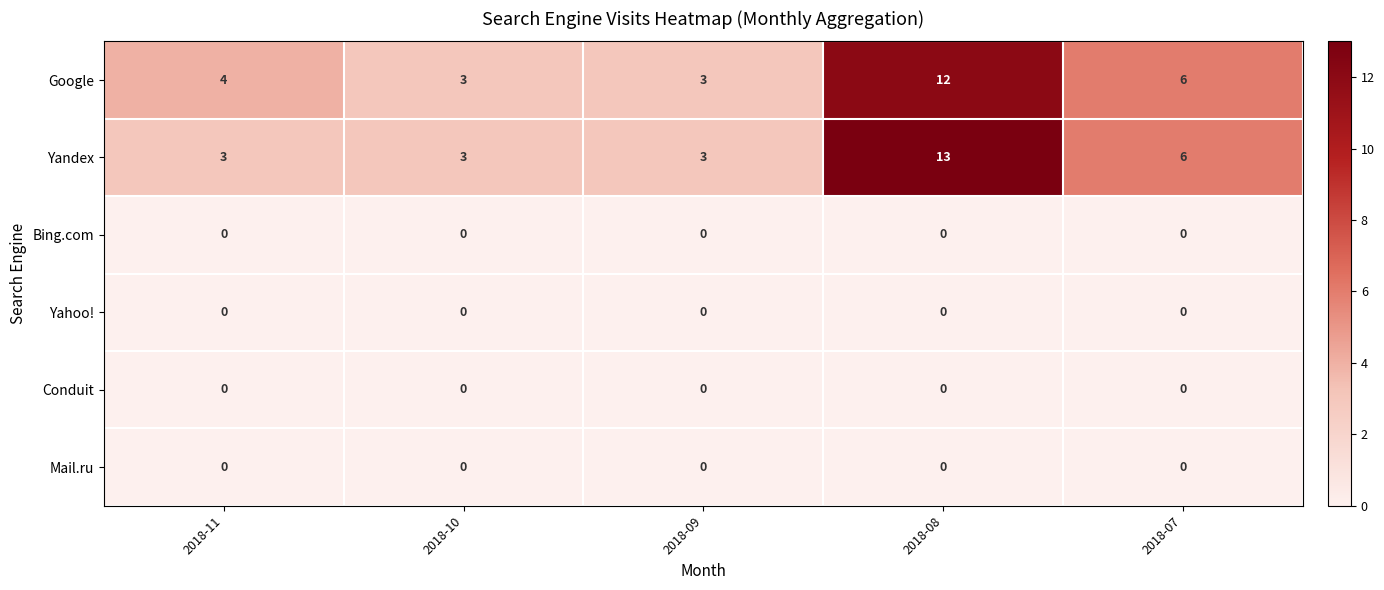

What is the minimum value for Google?

3